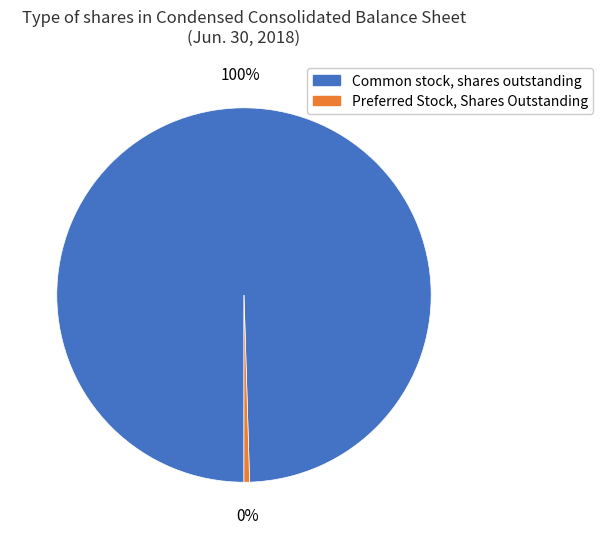

The Preferred Stock, Shares Outstanding slice represents 13% of the pie. True or false?

False